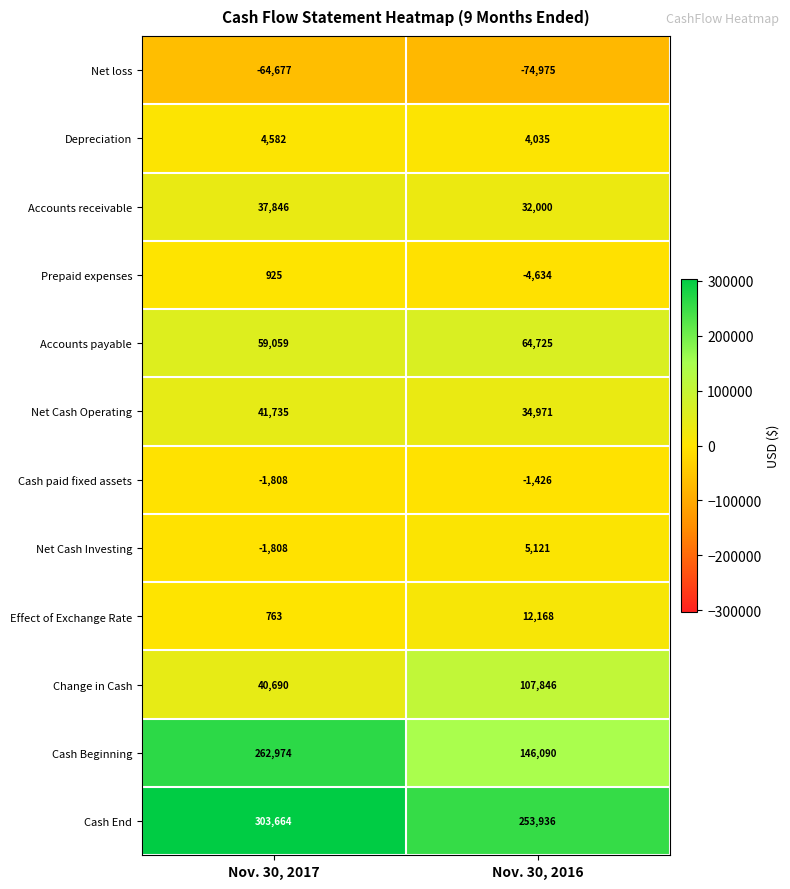

What is the minimum value shown in the chart?

-74975